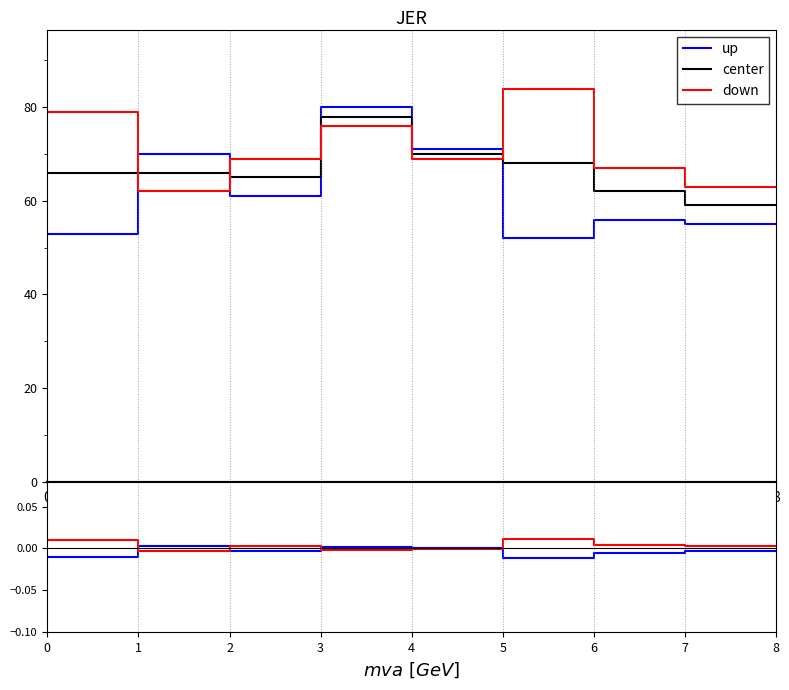

True or false: center and down intersect in this chart.

False